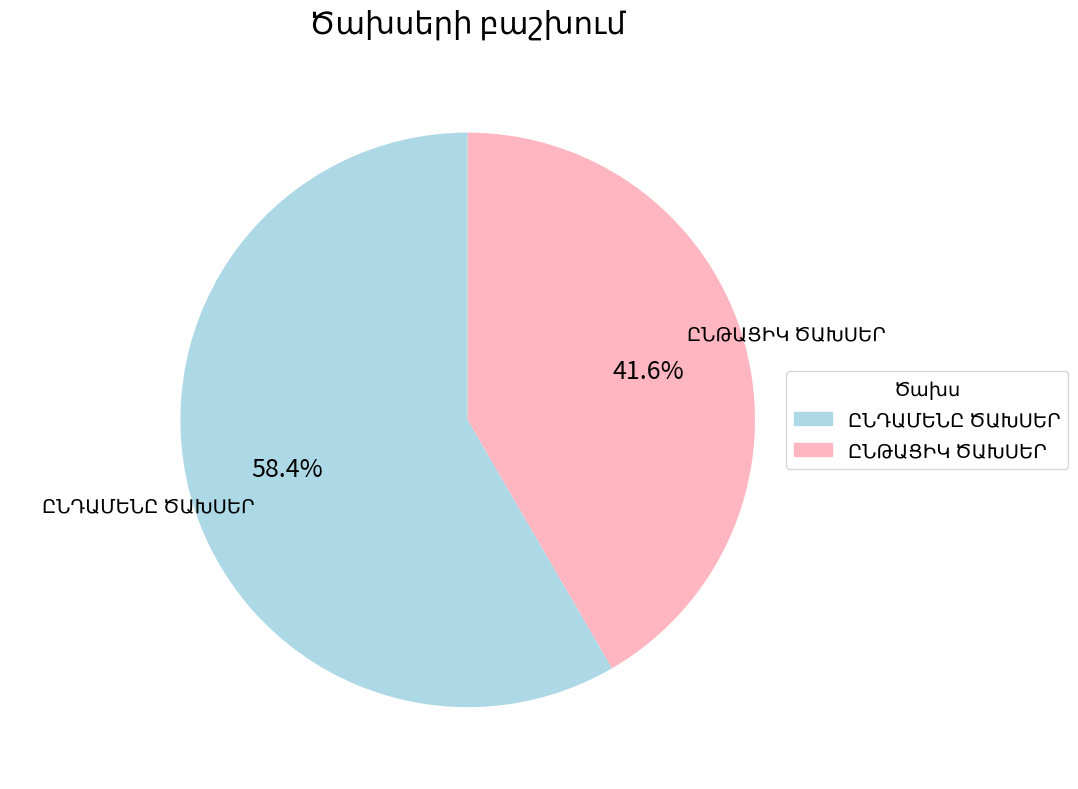

Is there a majority slice in this chart?

Yes